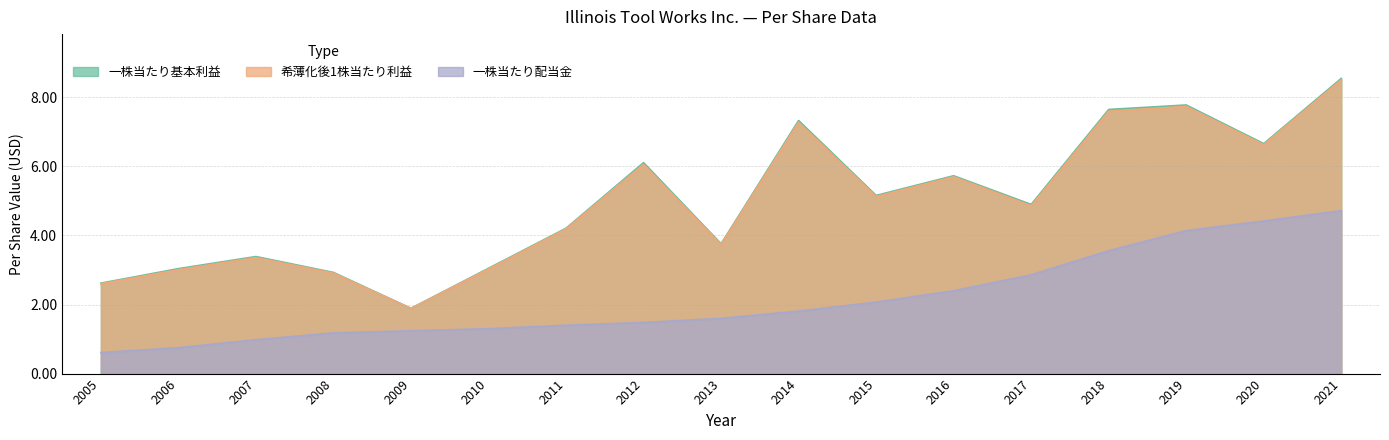

The 希薄化後1株当たり利益 series shows 5.1 at 2015. True or false?

True